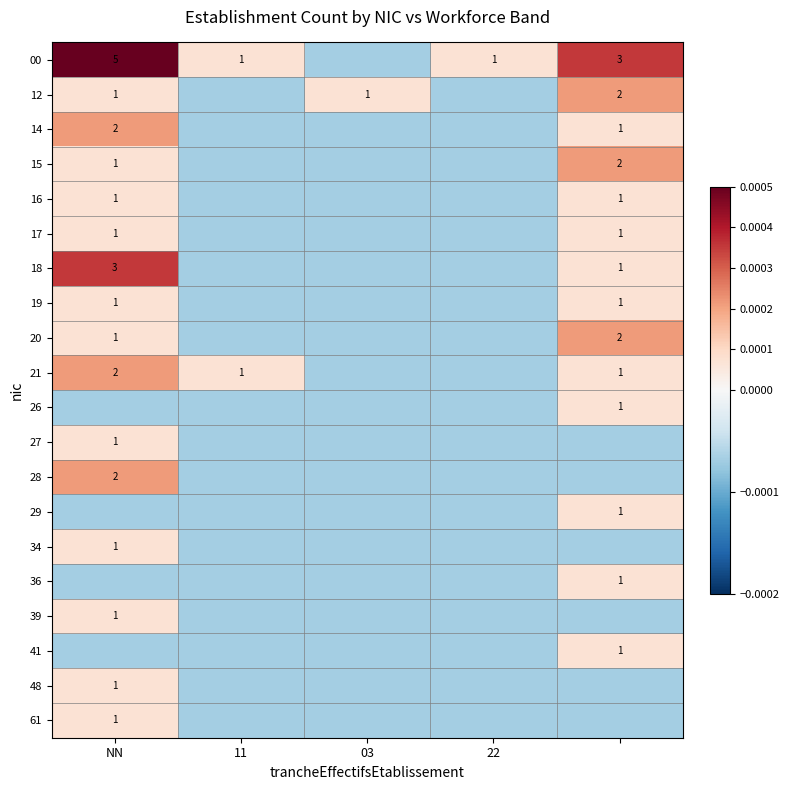

At which label does 12 first exceed 0?

NN